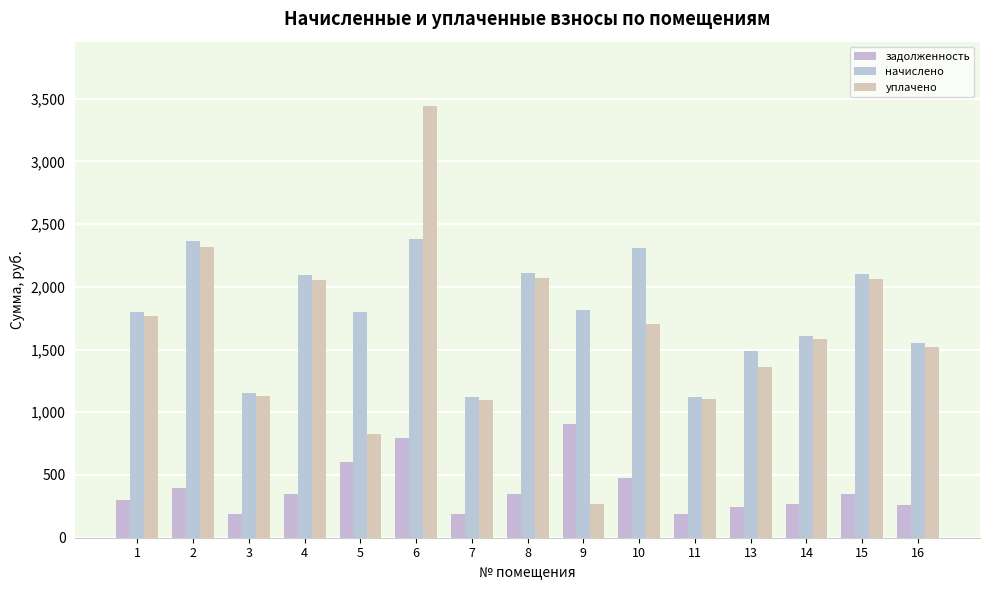

True or false: задолженность has a value of 83.8 at 14.

False